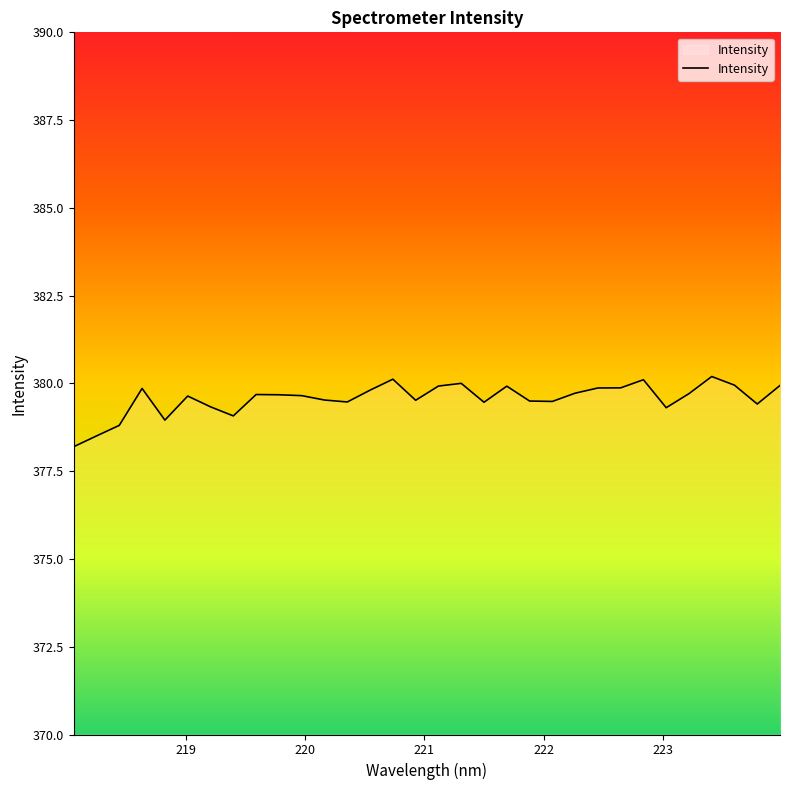

What is the difference between the maximum and minimum values?

2.0